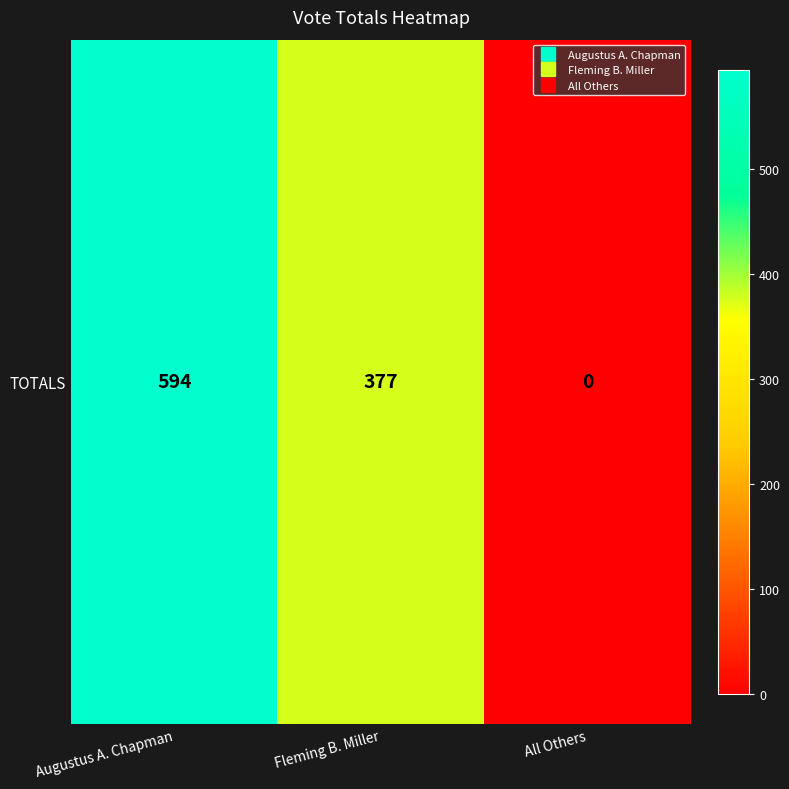

At which label does the data first exceed 377?

Augustus A. Chapman